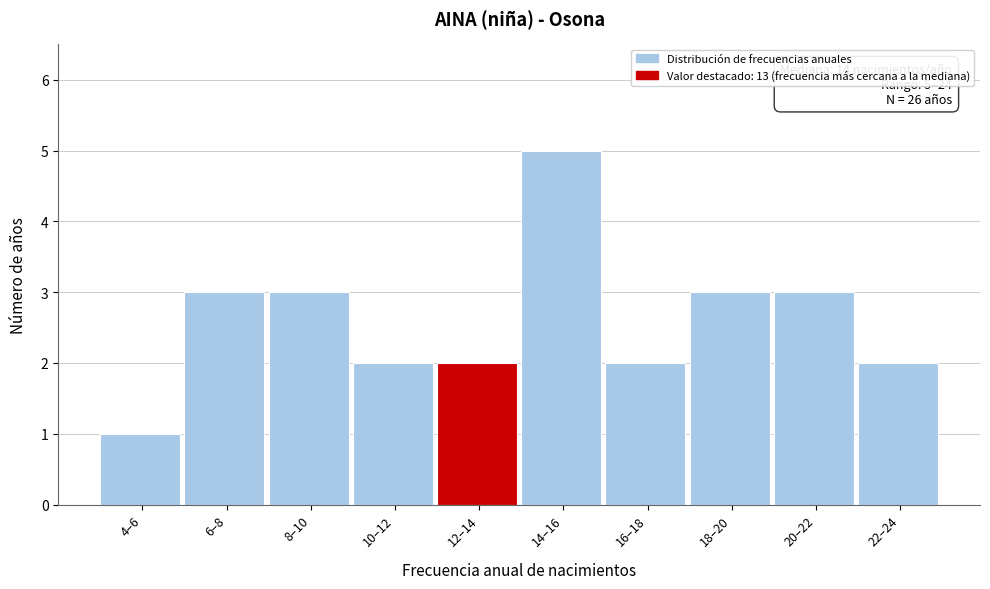

Reading left to right, what are all the values shown in this chart?

4–6=1	6–8=3	8–10=3	10–12=2	12–14=2	14–16=5	16–18=2	18–20=3	20–22=3	22–24=2